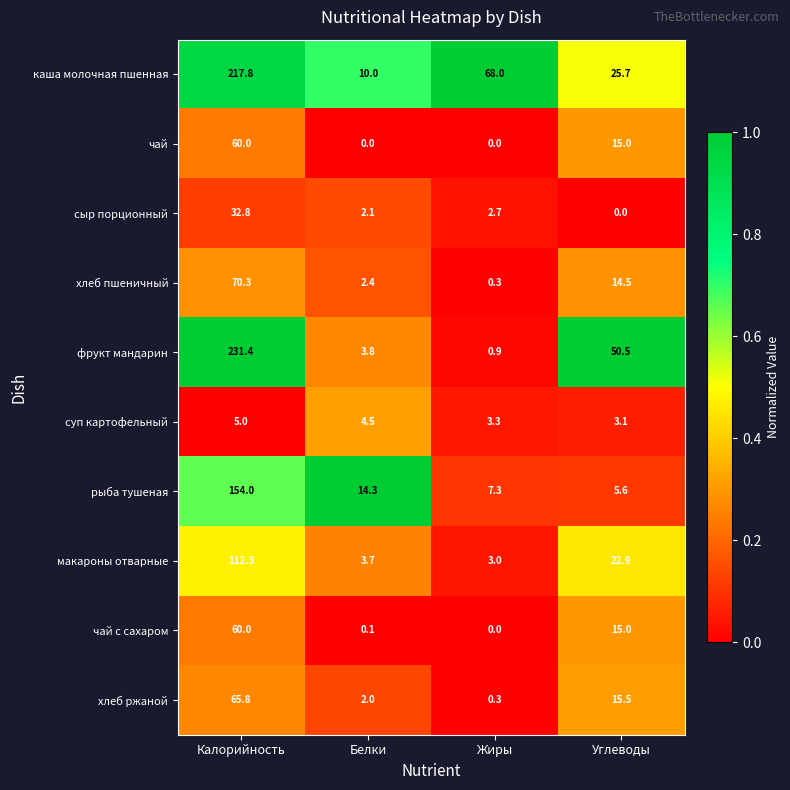

Which series has the largest range (max minus min)?

фрукт мандарин